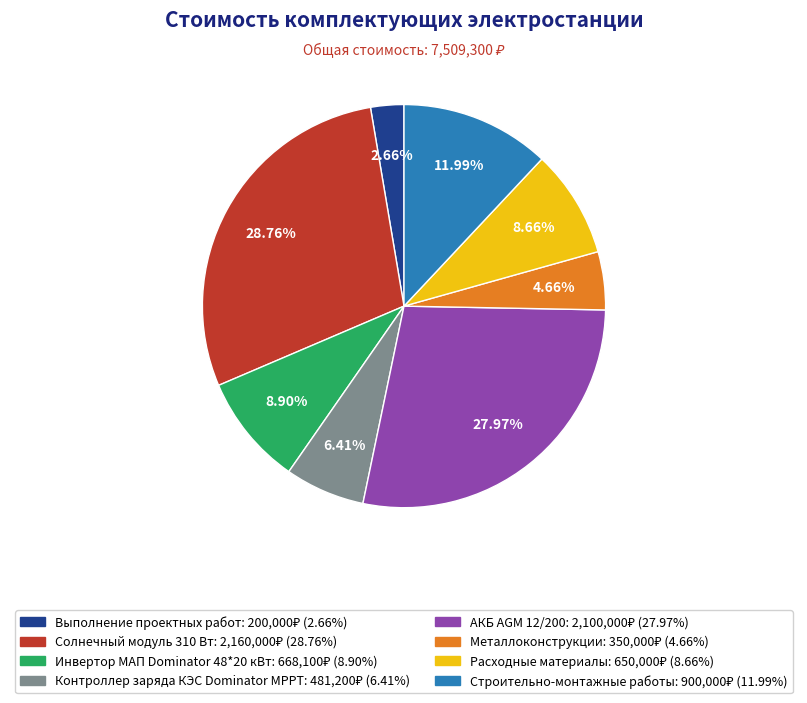

To the nearest percent, what is the difference between the Выполнение проектных работ and АКБ AGM 12/200 slice percentages?

25%